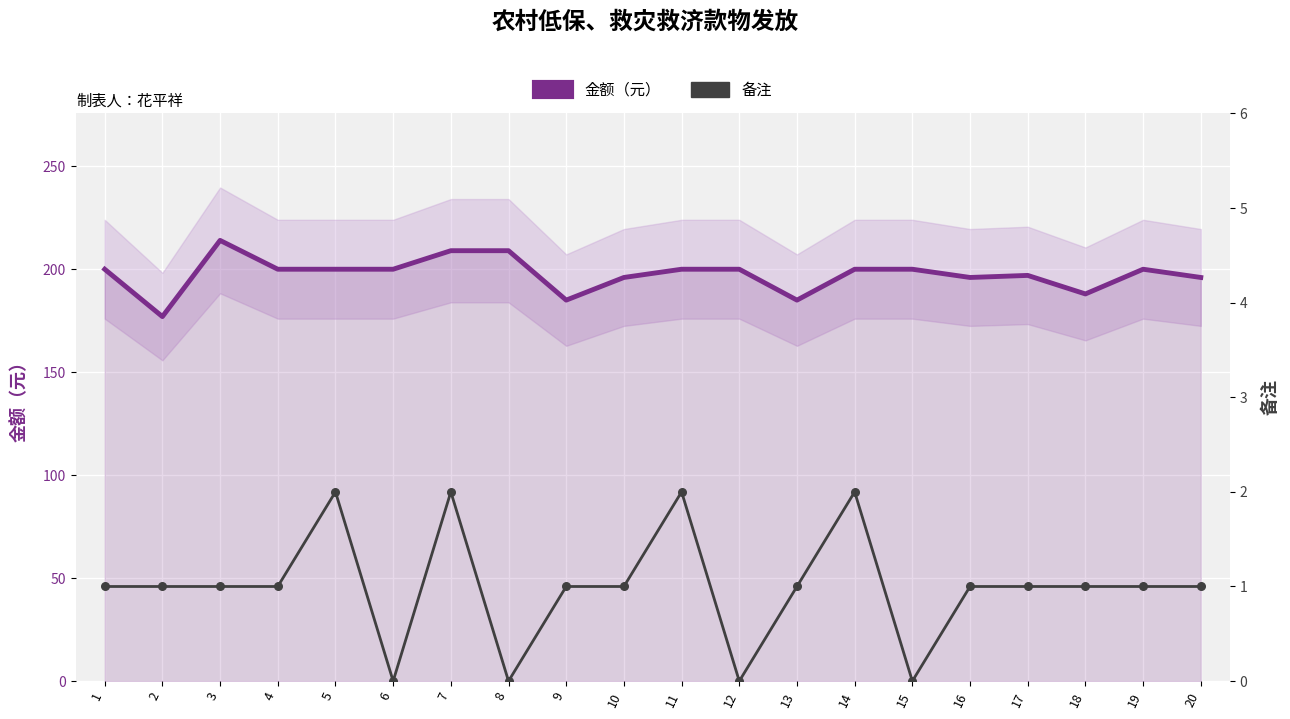

At how many categories does at least one series exceed 117?

20